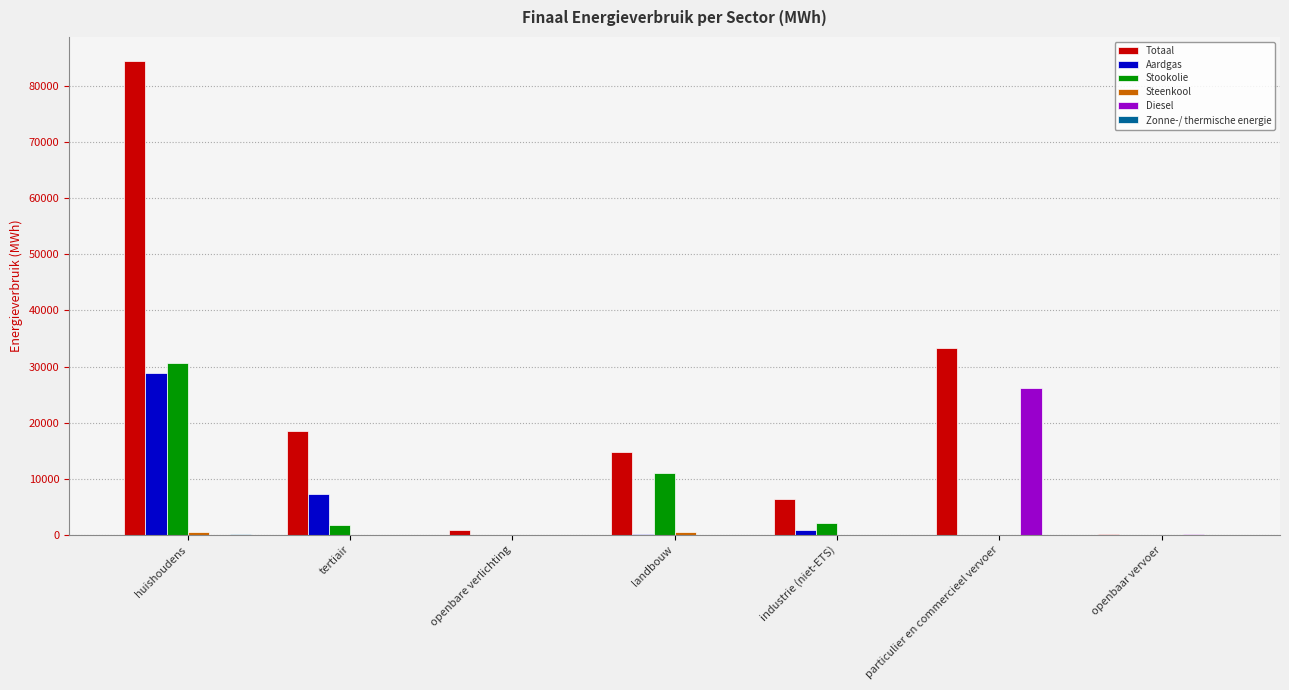

True or false: Stookolie has a value of -10445.5 at openbaar vervoer.

False